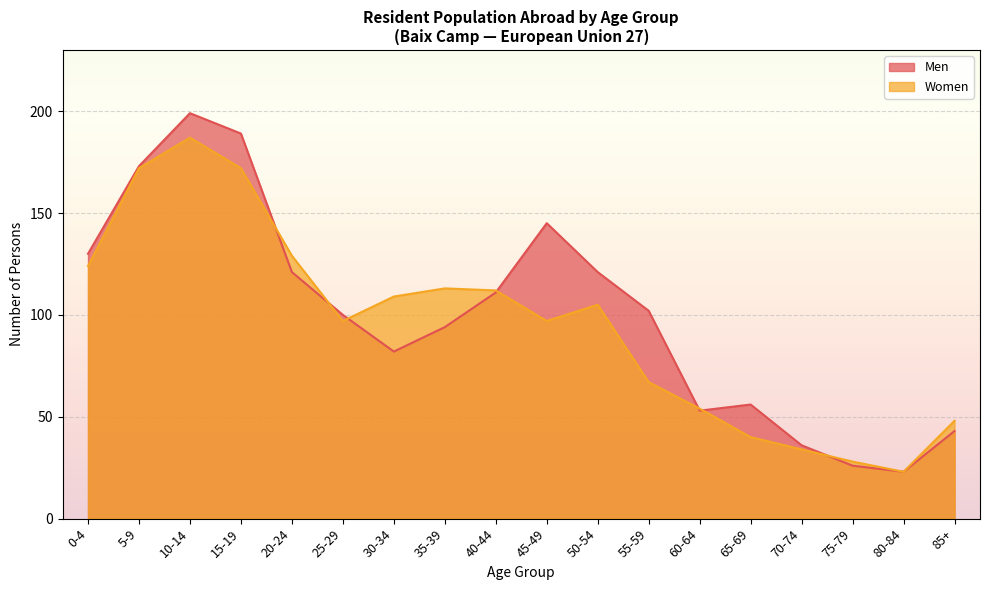

What is the label of the 15th point from the left?

70-74